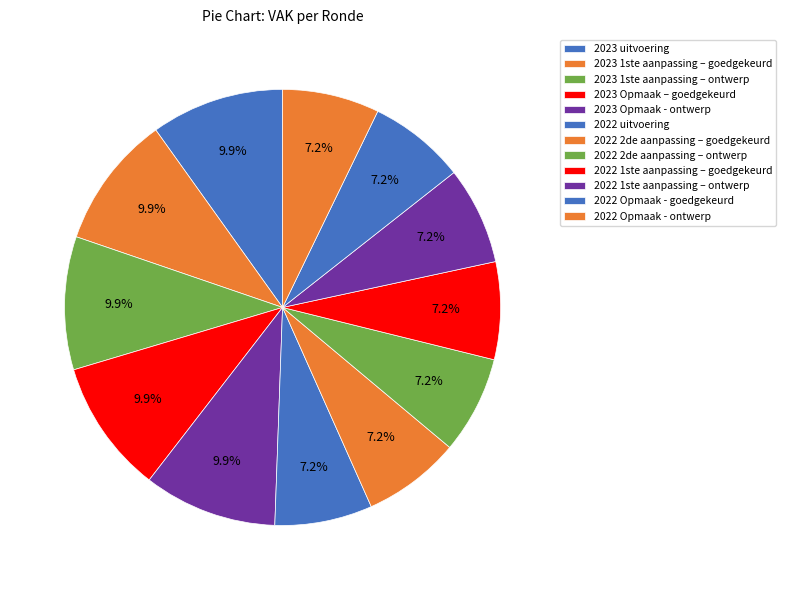

How many slices are in this pie chart?

12